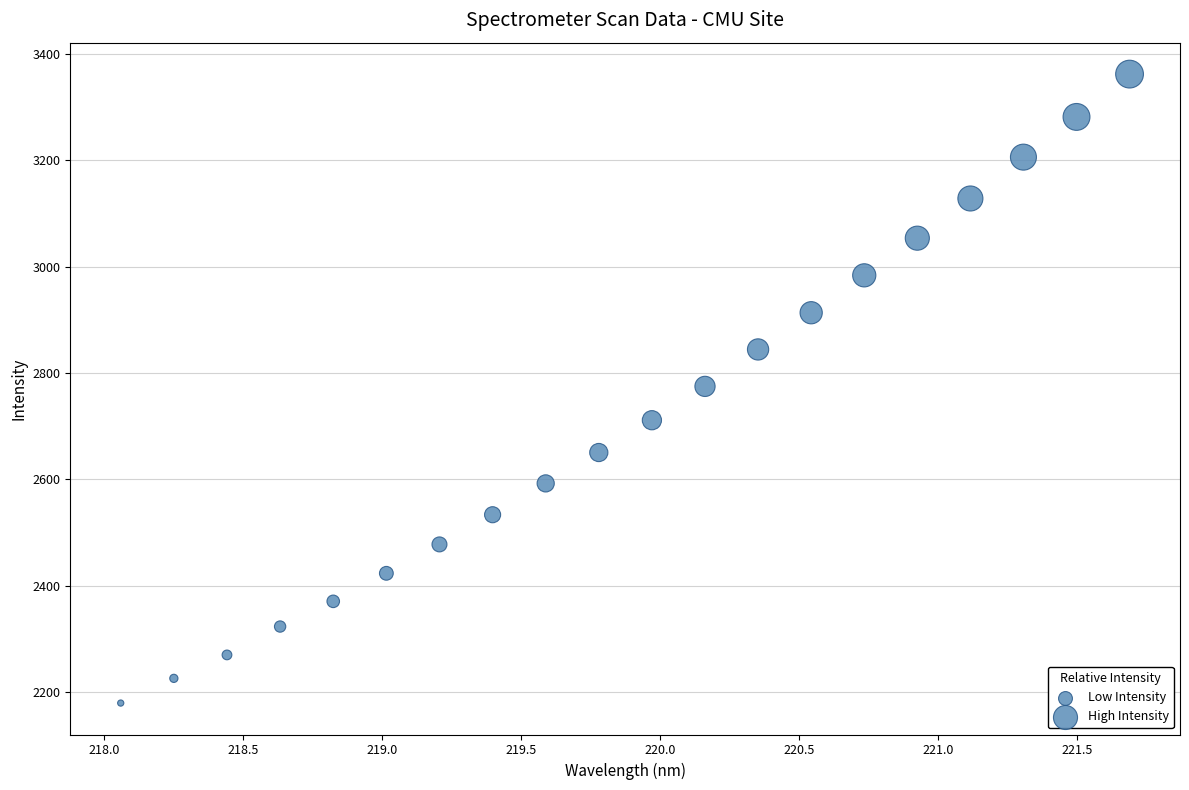

What is the range of Y values (max minus min)?

1181.2